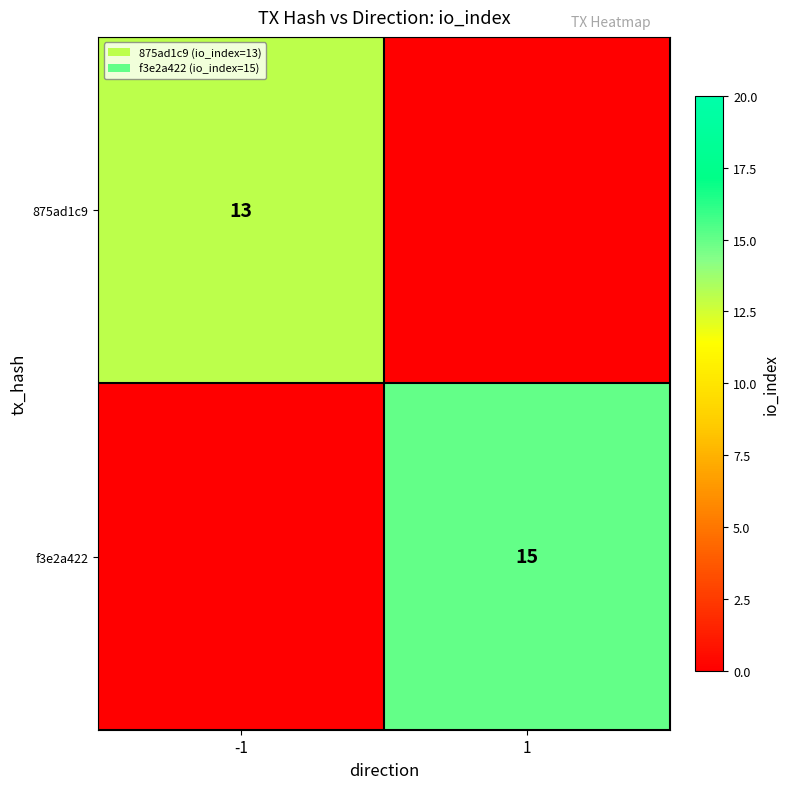

Is it true that 875ad1c9 equals 5 at -1?

False